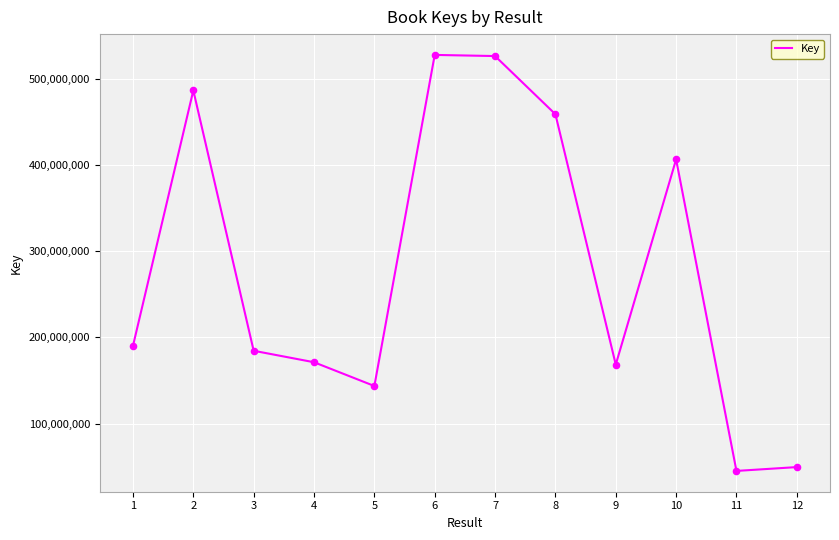

Between 9 and 3, which is larger?

3